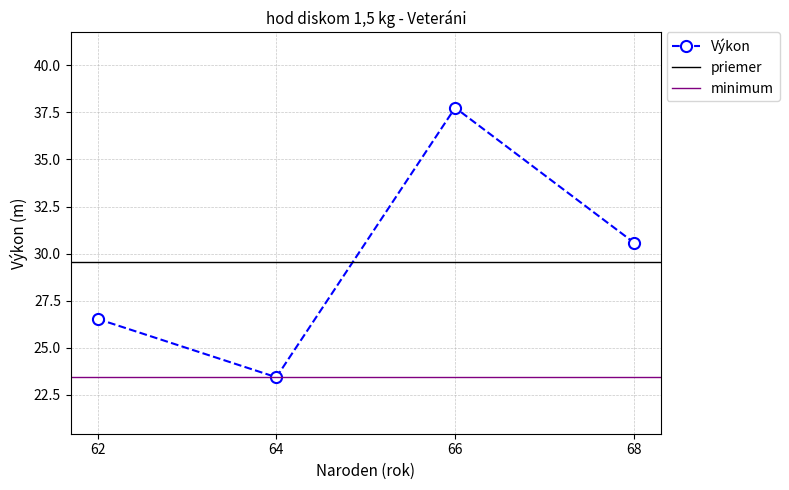

List the labels in order of value, smallest first.

64, 62, 68, 66